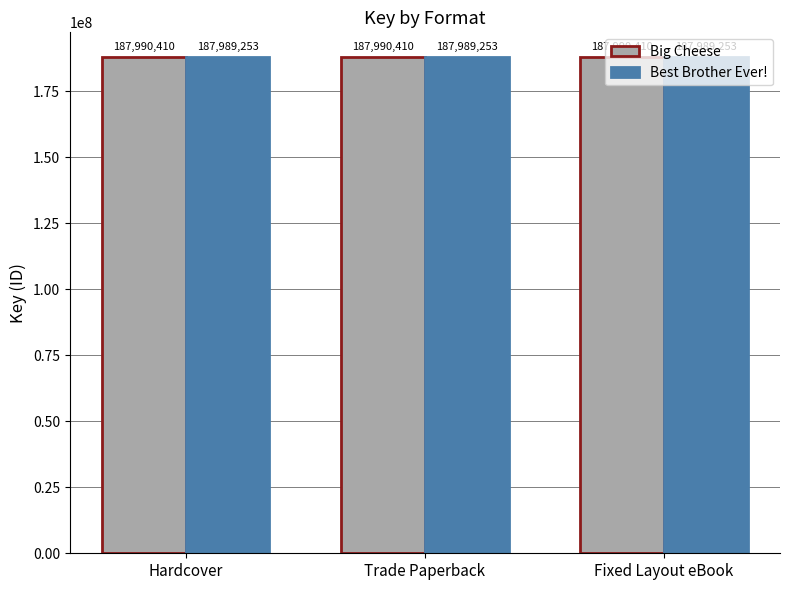

What is the sum of the Big Cheese values at Fixed Layout eBook and Hardcover?

375980820